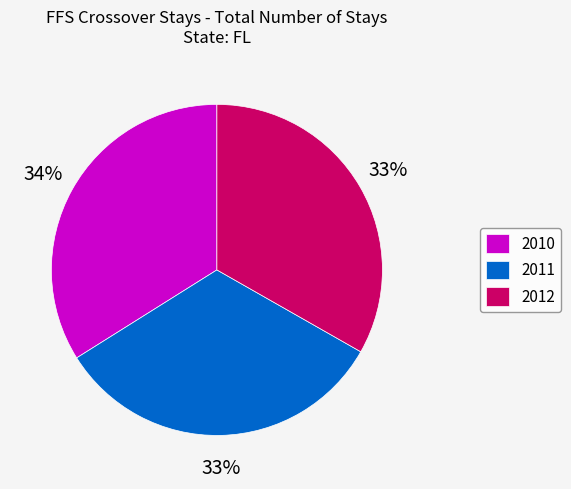

Approximately how many times larger is the value at 2010 compared to 2011?

1.0